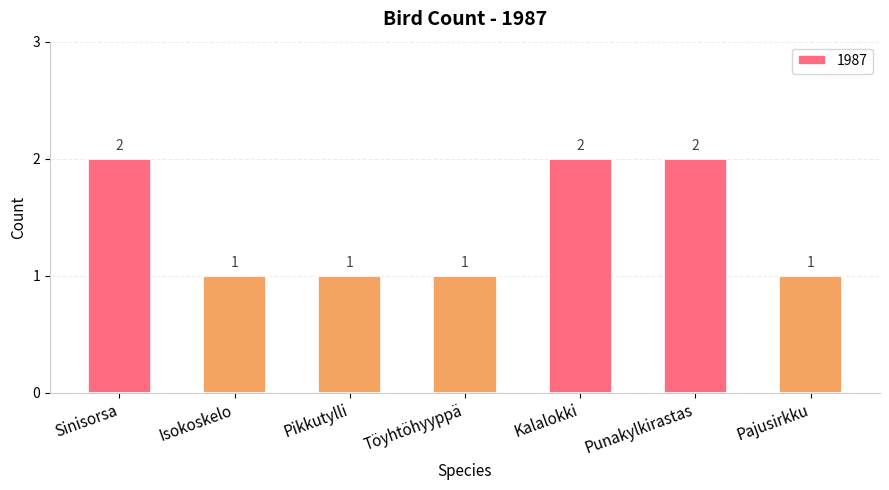

Are the bars horizontal?

No